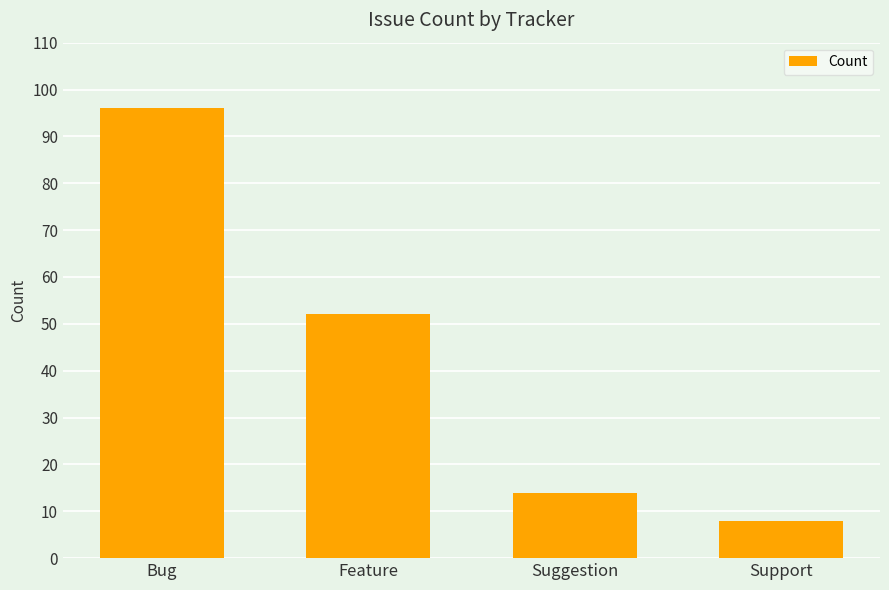

Are the bars grouped side by side (vs. stacked)?

No